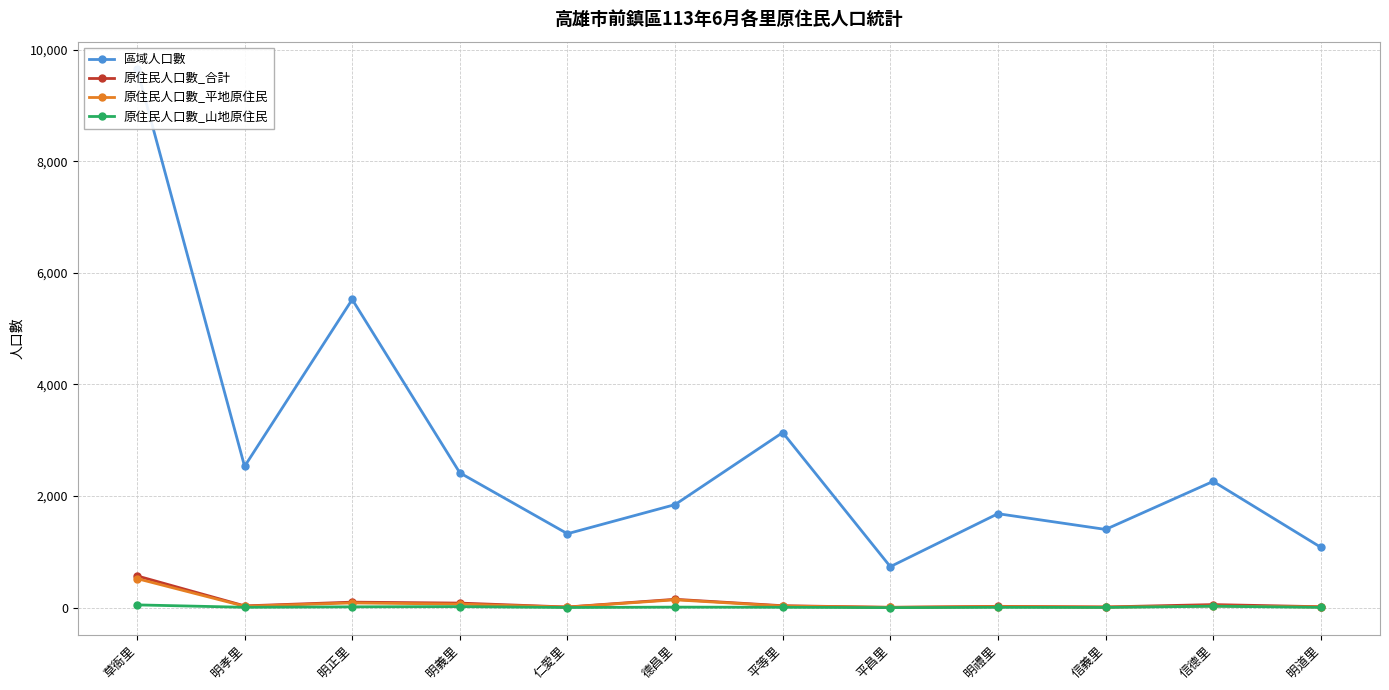

Reading right to left, transcribe all the data shown in this chart.

區域人口數: 明道里=1081	信德里=2262	信義里=1401	明禮里=1683	平昌里=734	平等里=3137	德昌里=1846	仁愛里=1324	明義里=2415	明正里=5522	明孝里=2531	草衙里=9658
原住民人口數_合計: 明道里=16	信德里=54	信義里=12	明禮里=23	平昌里=5	平等里=34	德昌里=149	仁愛里=11	明義里=81	明正里=98	明孝里=31	草衙里=569
原住民人口數_平地原住民: 明道里=12	信德里=29	信義里=9	明禮里=18	平昌里=5	平等里=28	德昌里=140	仁愛里=9	明義里=63	明正里=84	明孝里=25	草衙里=520
原住民人口數_山地原住民: 明道里=4	信德里=25	信義里=3	明禮里=5	平昌里=0	平等里=6	德昌里=9	仁愛里=2	明義里=18	明正里=14	明孝里=6	草衙里=49